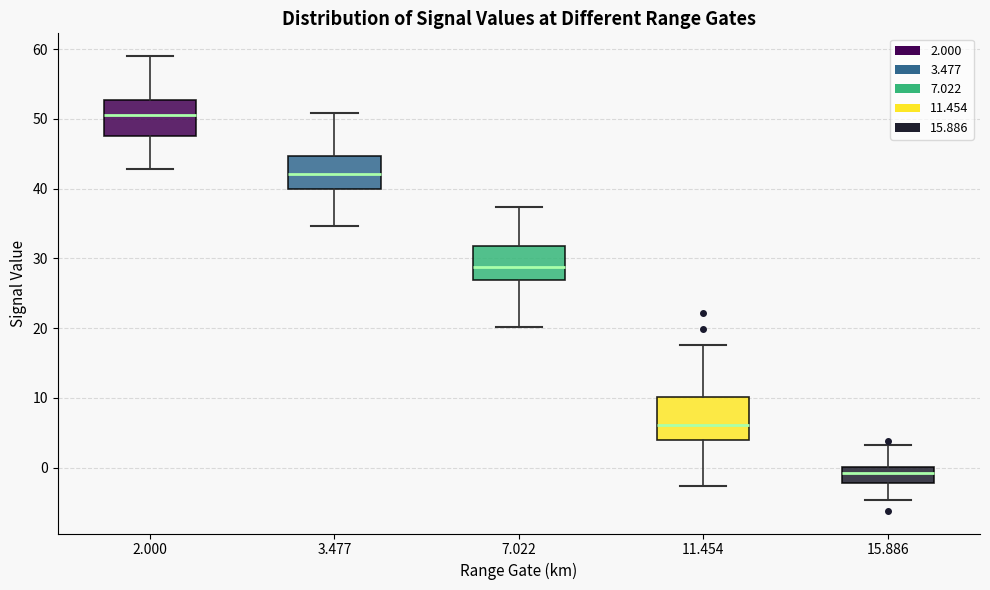

Reading left to right, read every box against the y-axis: the position of its median line, the range the box covers, and the ends of its whiskers. The values are not printed on the chart, so give them approximately, as read against the axis.

2.000: median 51, box 47 to 53, whiskers 43 to 59
3.477: median 42, box 40 to 45, whiskers 35 to 51
7.022: median 29, box 27 to 32, whiskers 20 to 37
11.454: median 6, box 4 to 10, whiskers -3 to 18
15.886: median -1, box -2 to 0, whiskers -5 to 3